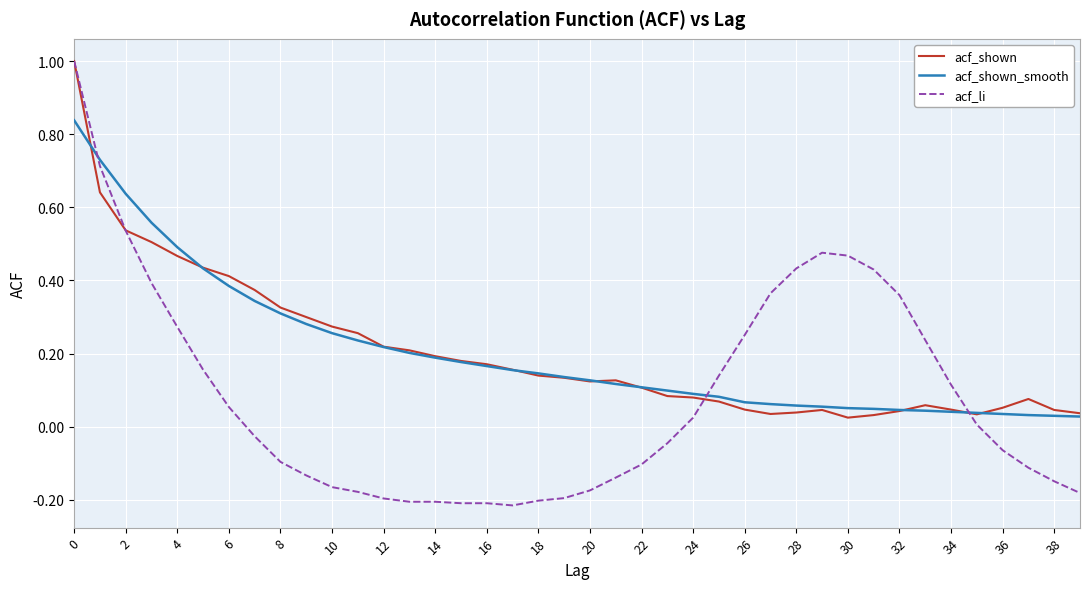

What is the sum of all acf_shown values?

8.1